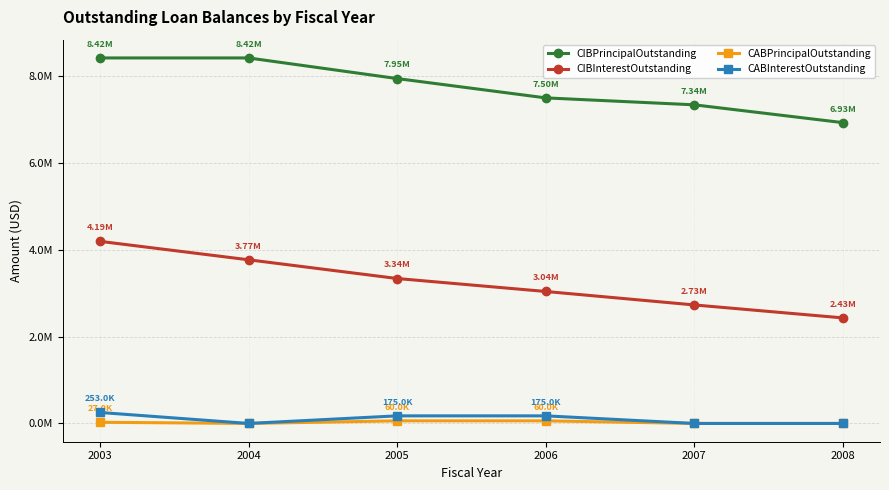

True or false: CIBInterestOutstanding and CABInterestOutstanding intersect in this chart.

False